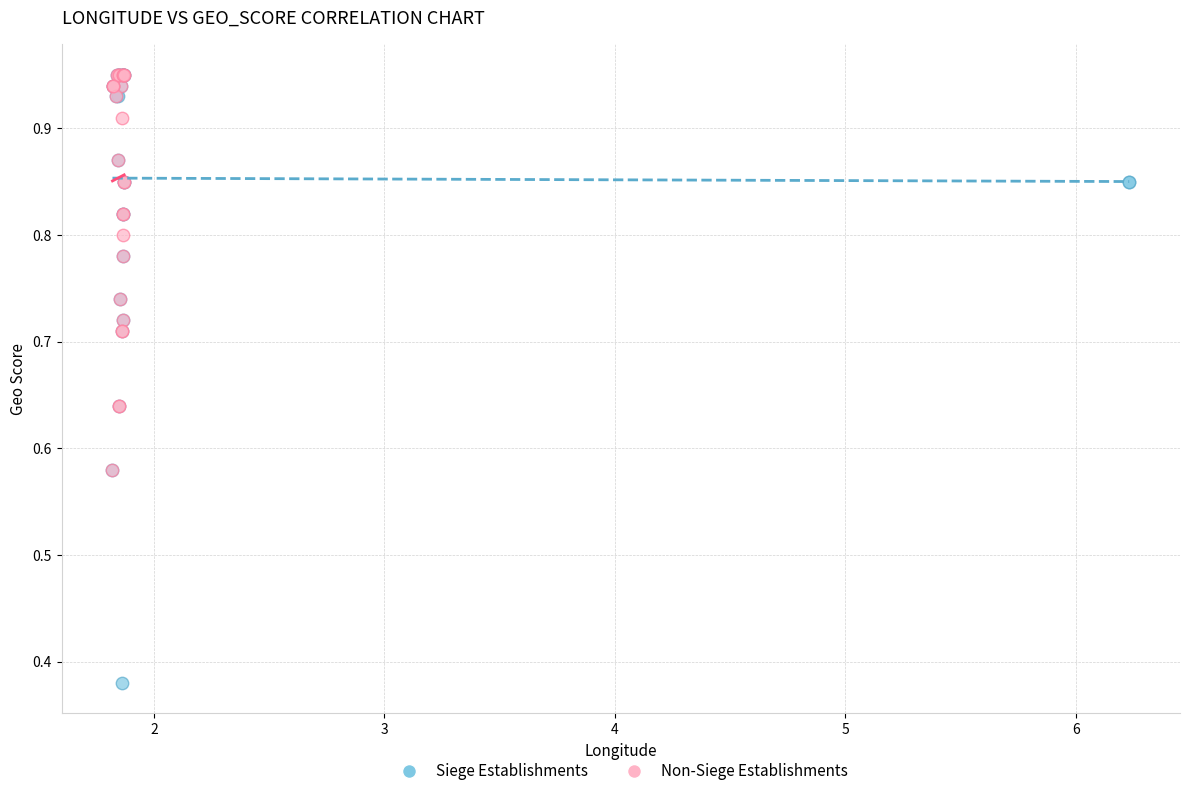

Which series has the largest Y range (max minus min)?

Siege Establishments